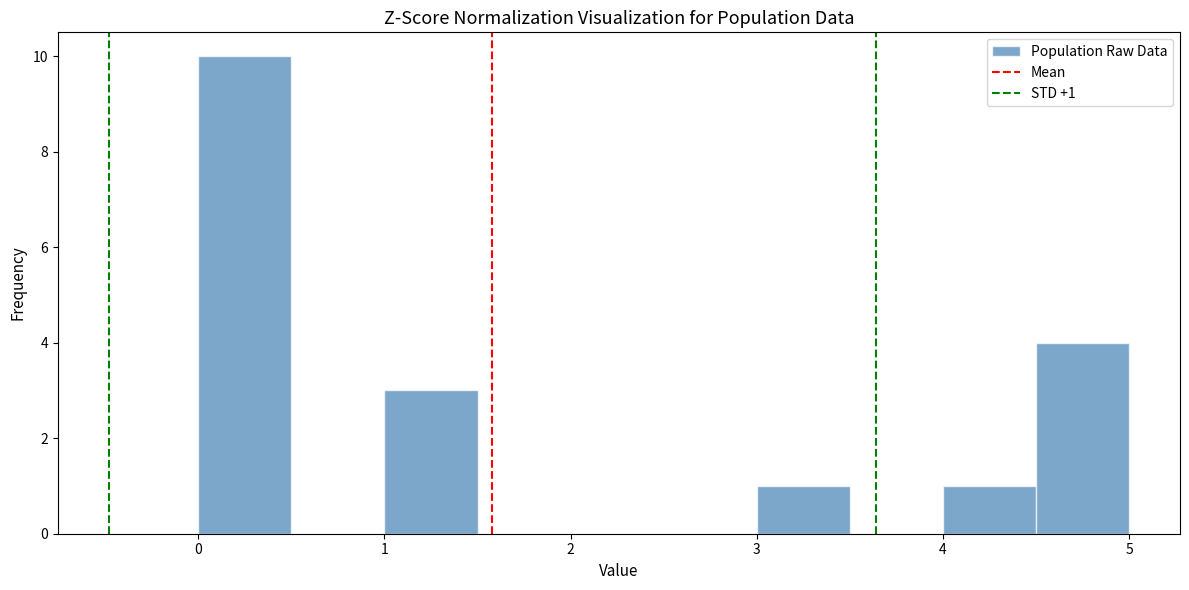

Which range on the x-axis has the tallest bar?

0.0 to 0.5